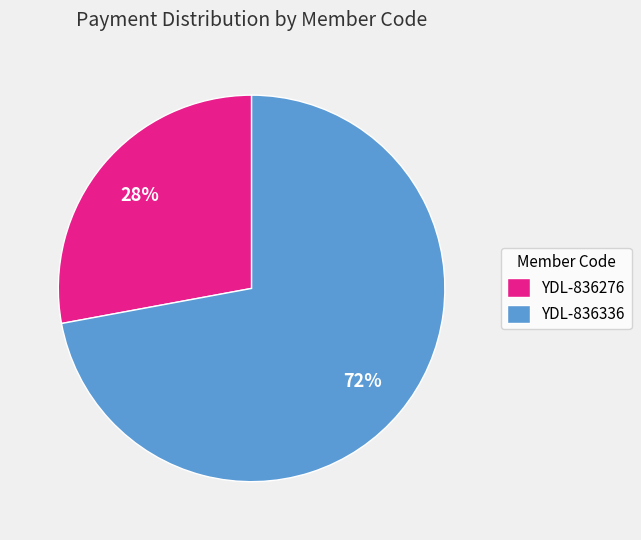

Do YDL-836336 and YDL-836276 together represent more than half of the pie?

Yes